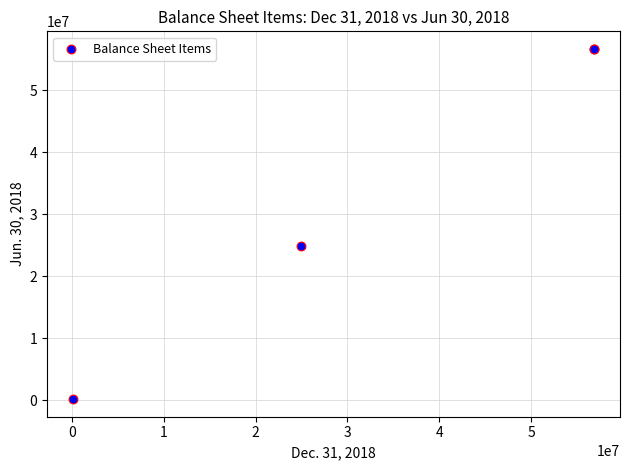

What Y value in the scatter plot is closest to 28407555?

24891292